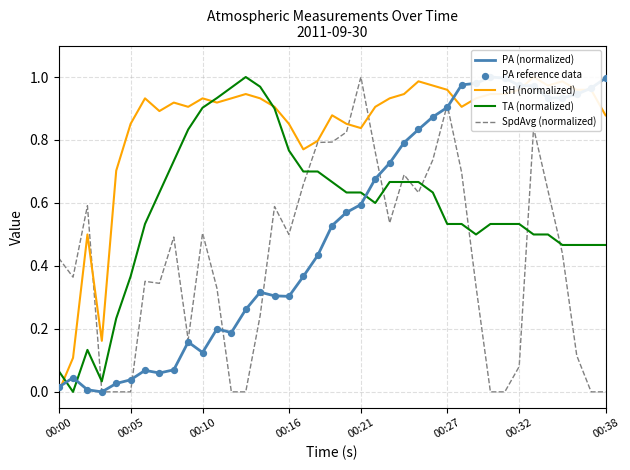

Which series contains the highest Y value?

PA (normalized)